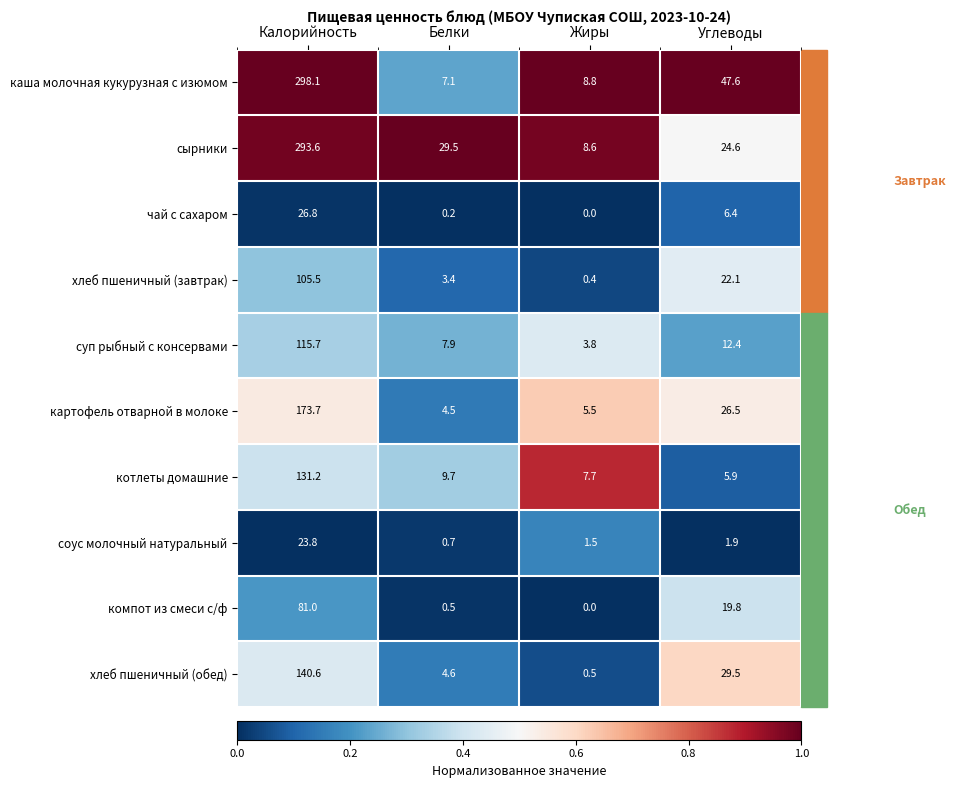

Which series has the widest spread of values?

каша молочная кукурузная с изюмом